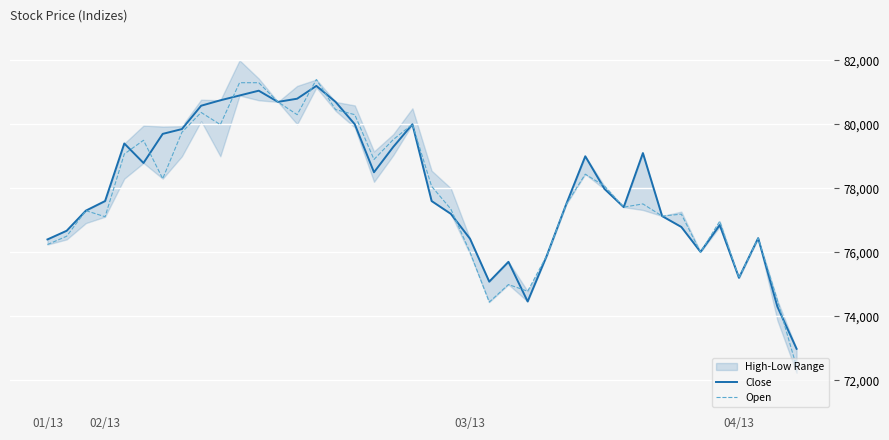

At how many categories does at least one series exceed 75739?

34